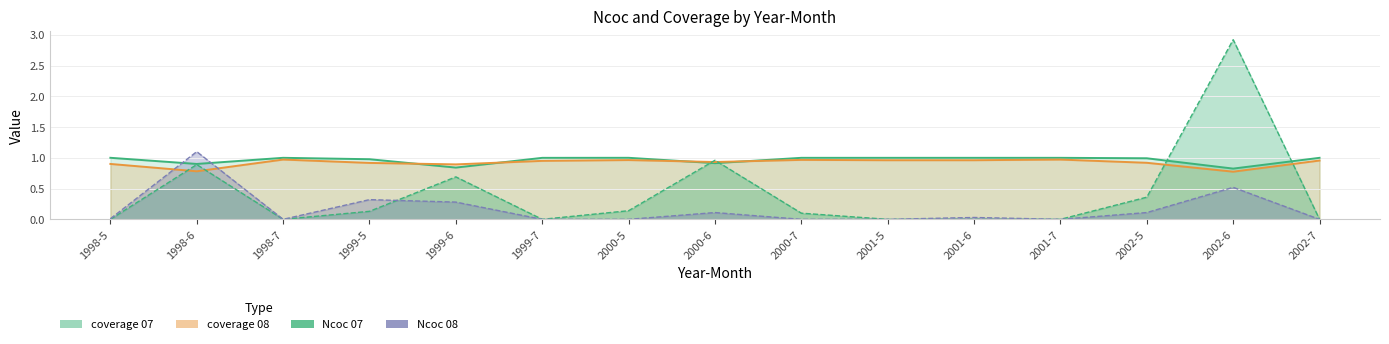

At which label does Ncoc 07 reach its minimum?

1998-5